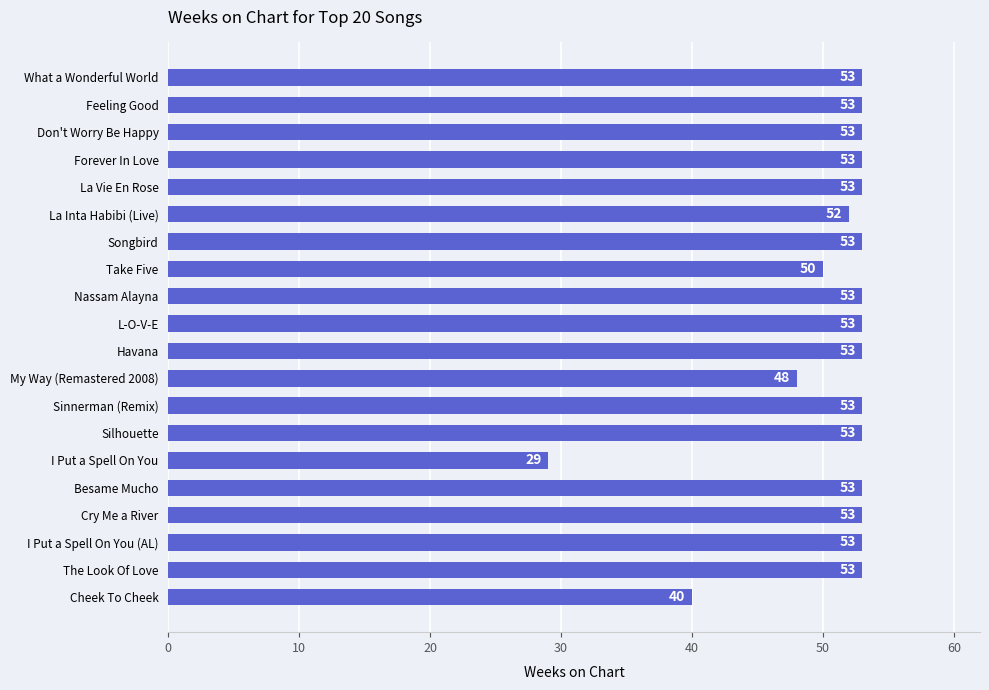

What is the difference between the maximum and minimum values?

24